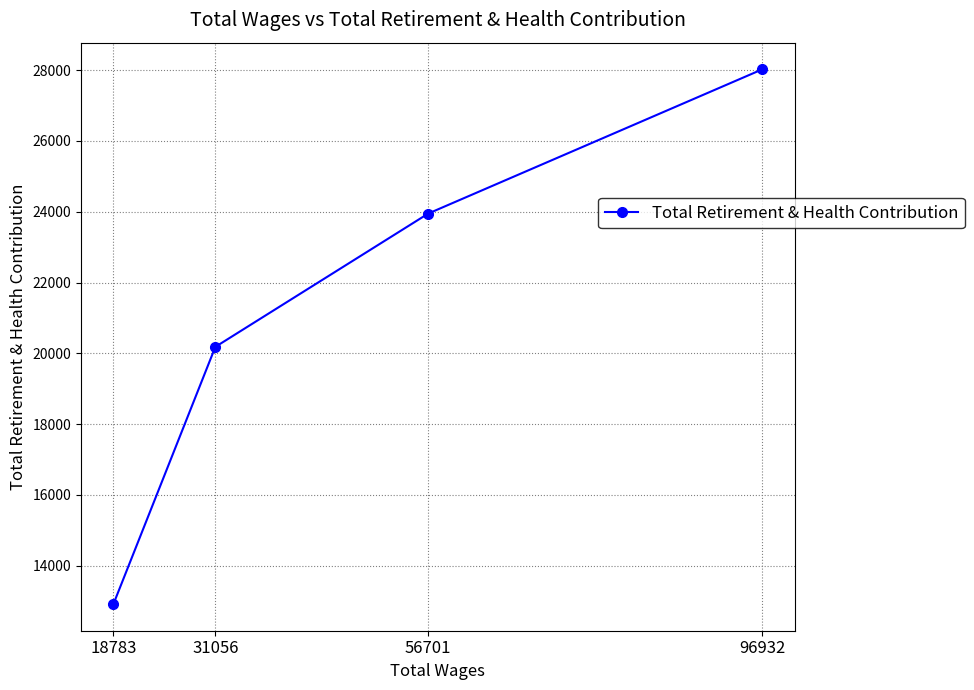

What is the ratio of the value at 56701 to the value at 18783?

1.9